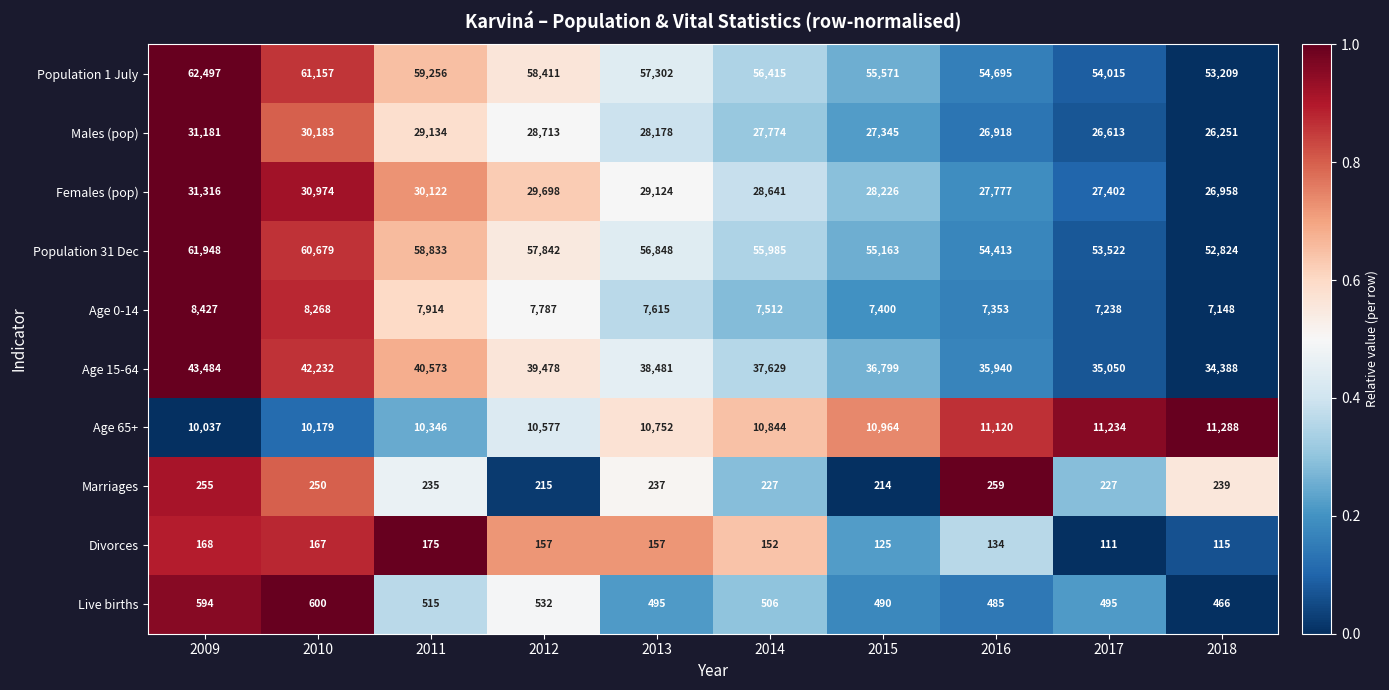

What is the sum of all Marriages values?

2358